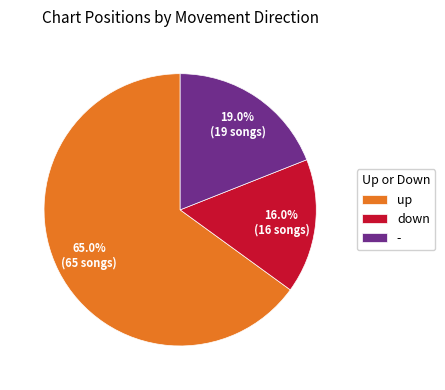

Which category has the biggest portion of the pie?

up